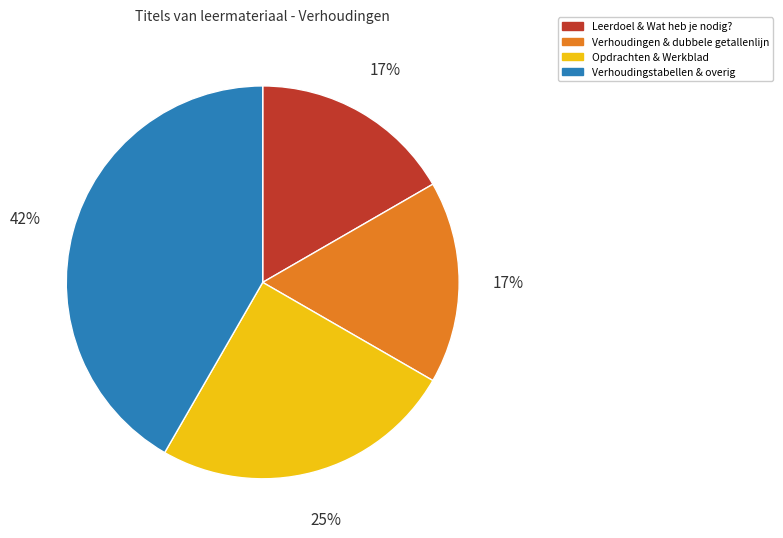

How many segments does this pie chart have?

4